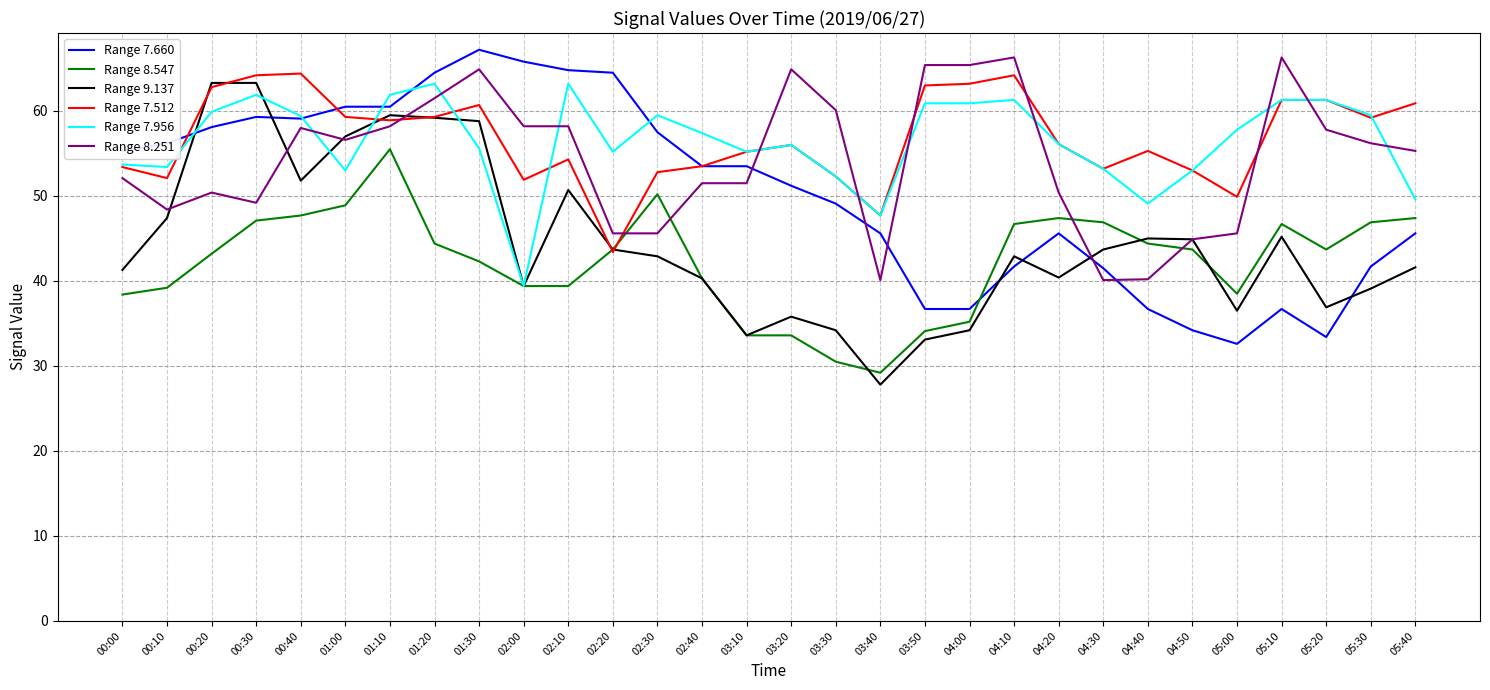

What is the approximate value of Range 7.660 at 01:00?

60.5